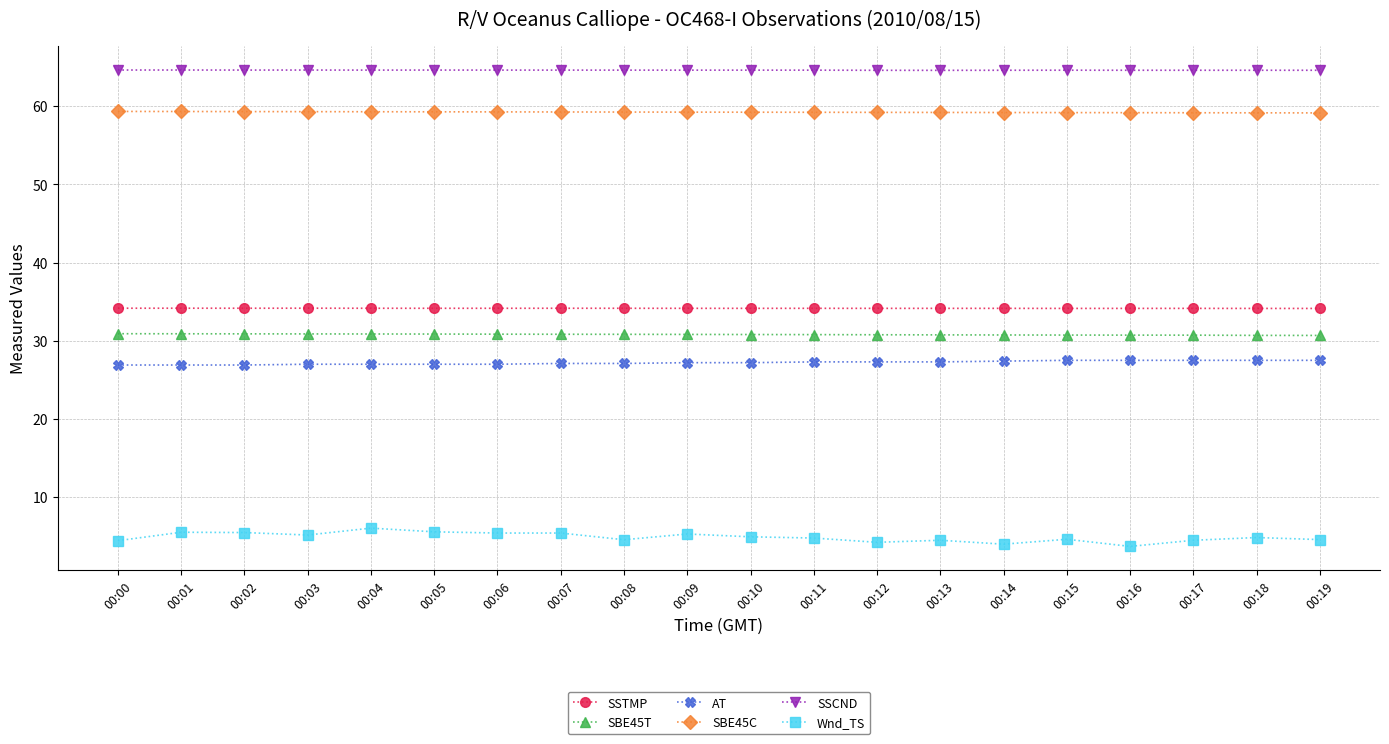

True or false: Wnd_TS has more than 0 interior local peaks.

True